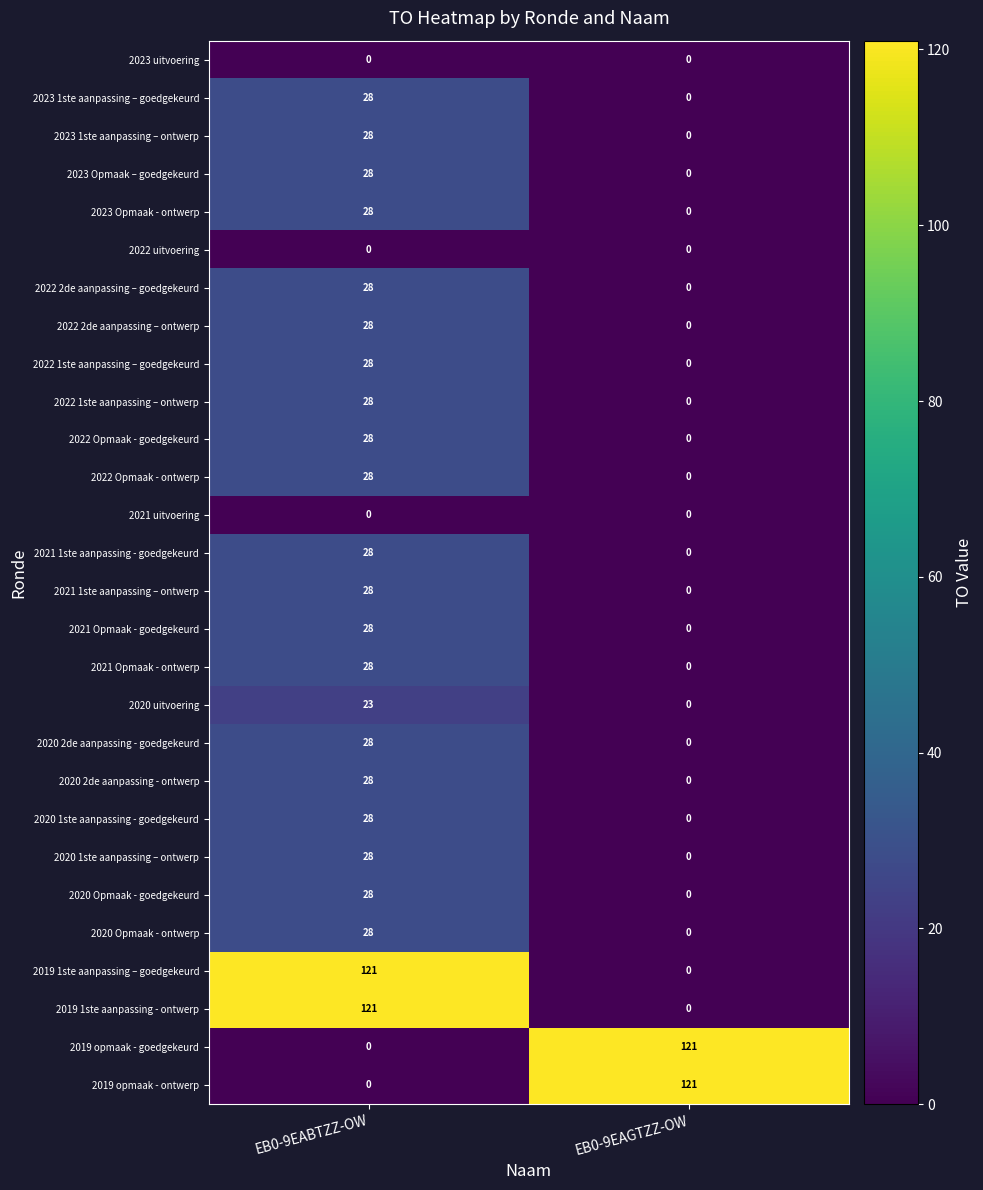

The value of 2020 1ste aanpassing – ontwerp at EB0-9EAGTZZ-OW is 0. True or false?

True